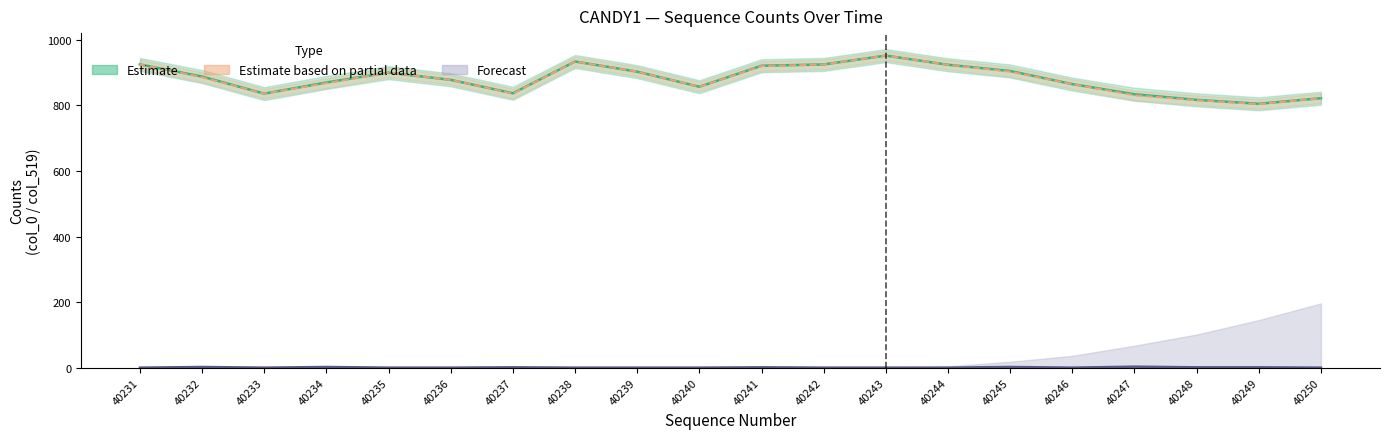

Reading left to right, extract all data points from this chart.

Estimate: 925	888	836	870	900	878	837	934	903	857	921	925	952	924	905	865	834	817	805	822
Estimate based on partial data: 925	886	836	868	900	878	836	934	903	857	920	925	952	924	903	865	831	816	804	822
Forecast: 0	2	0	2	0	0	1	0	0	0	1	0	0	0	2	0	3	1	1	0